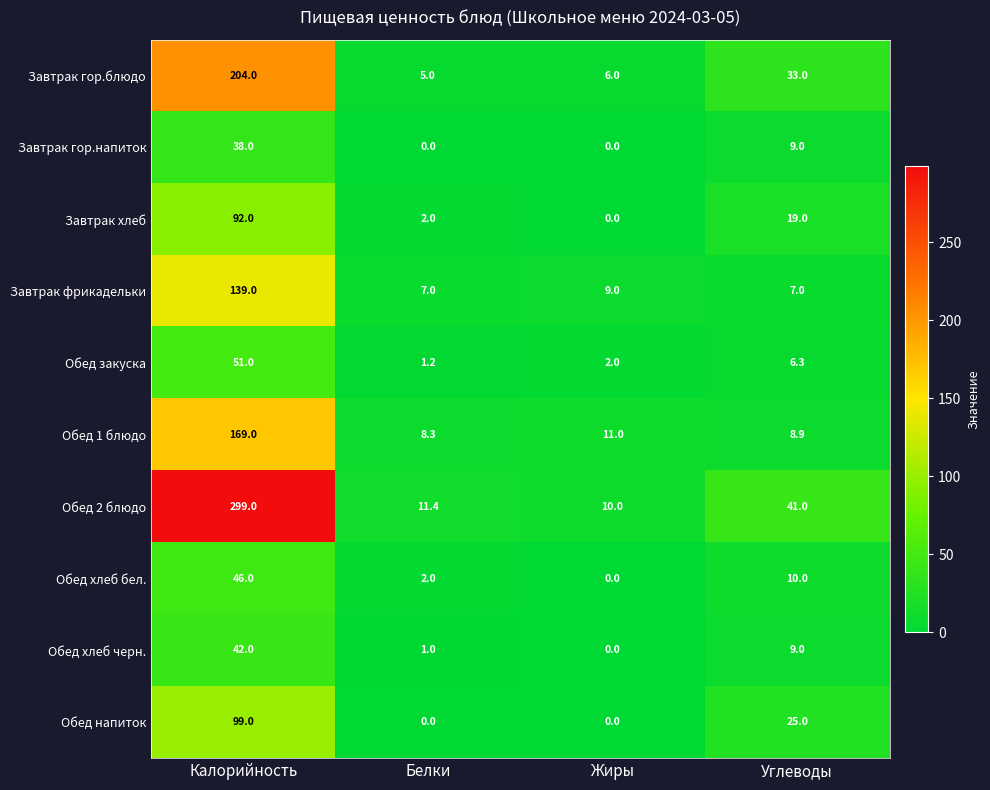

Rank the series by their maximum value, from highest to lowest.

Обед 2 блюдо, Завтрак гор.блюдо, Обед 1 блюдо, Завтрак фрикадельки, Обед напиток, Завтрак хлеб, Обед закуска, Обед хлеб бел., Обед хлеб черн., Завтрак гор.напиток